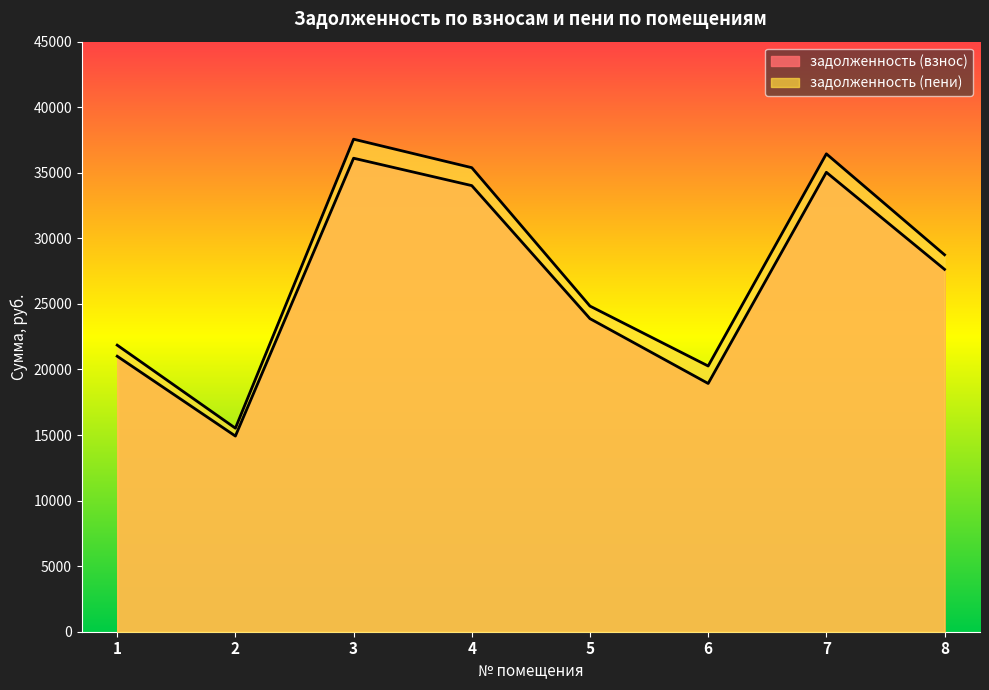

True or false: задолженность (пени) and задолженность (взнос) cross at least once.

False